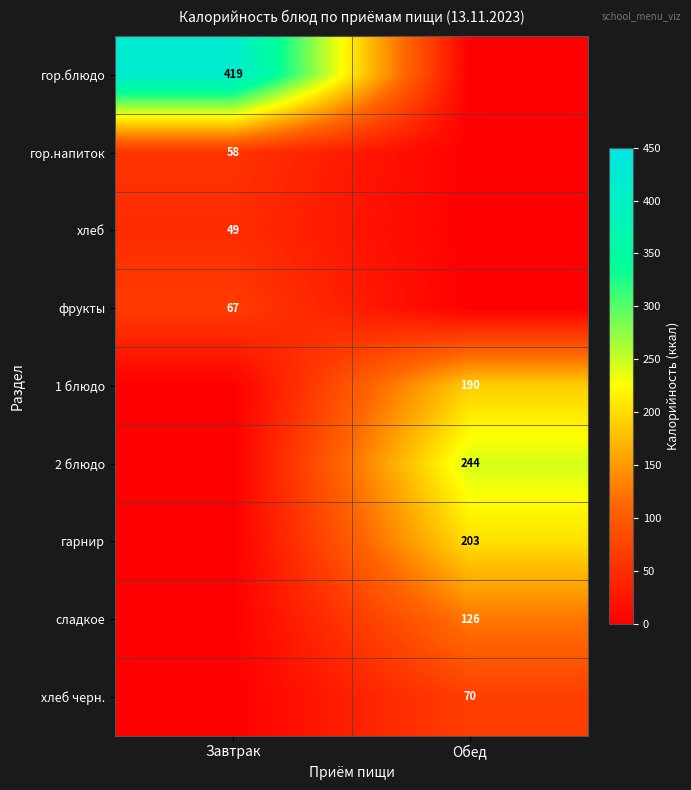

Is it true that сладкое equals 126 at Обед?

True